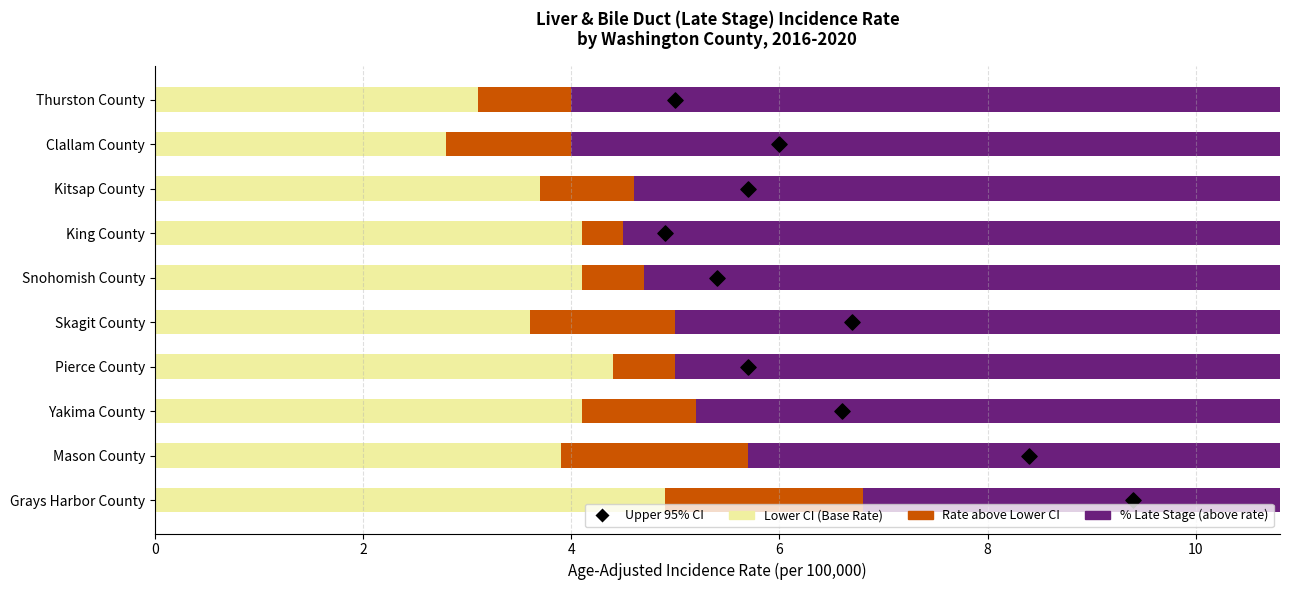

Which series contains the highest Y value?

% Late Stage (above rate)